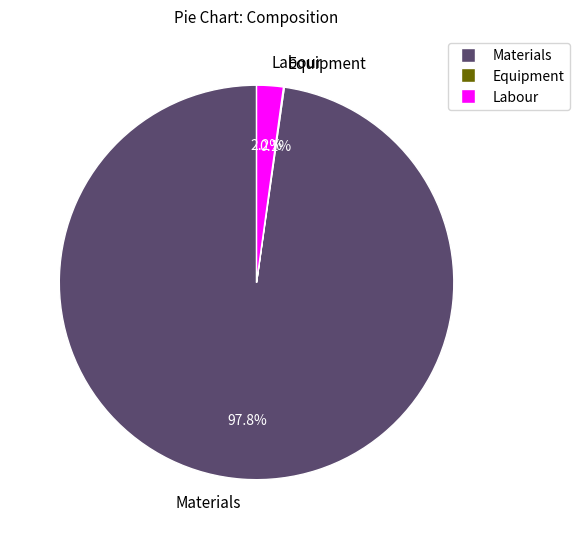

Which slice represents more than half of the pie?

Materials